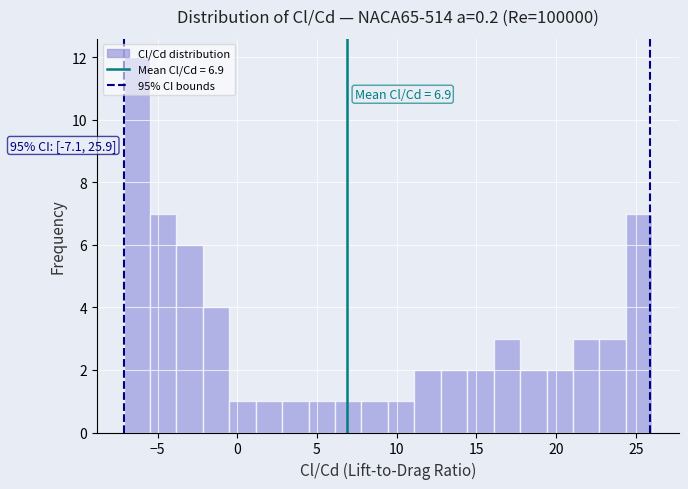

Around what value on the x-axis is the tallest bar? Give the approximate position of its centre, as read against the axis.

-6.5